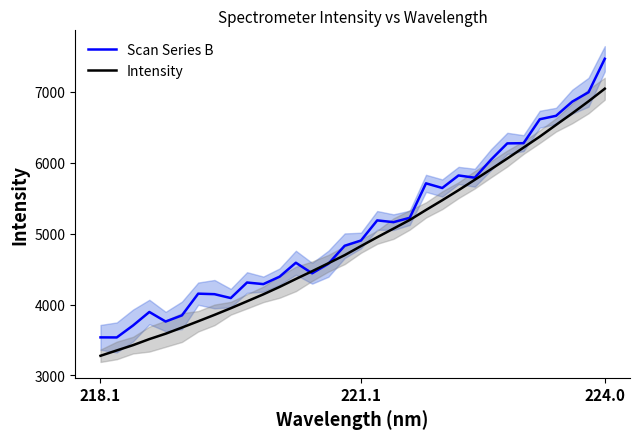

Rank the series by their average value, from highest to lowest.

Scan Series B, Intensity